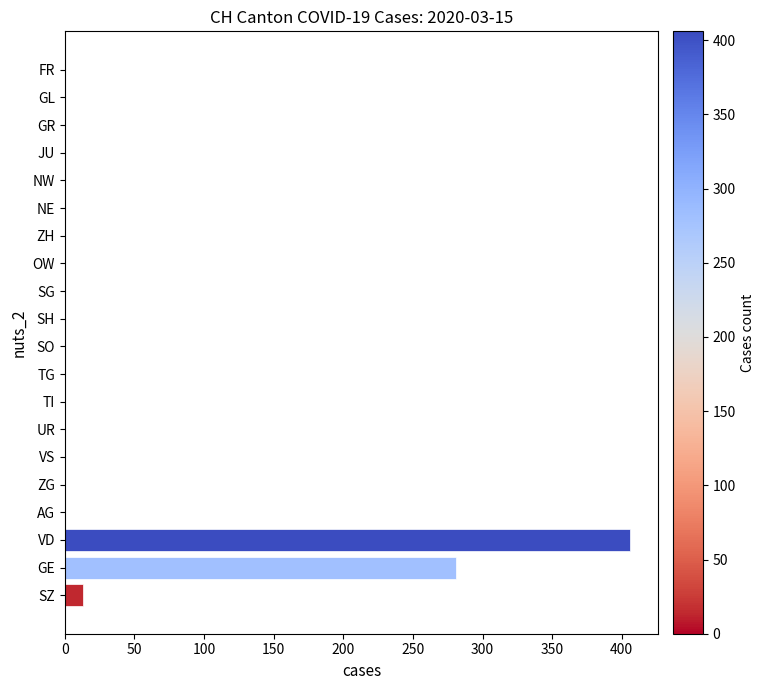

Reading top to bottom, list all the values displayed in this chart.

FR=0	GL=0	GR=0	JU=0	NW=0	NE=0	ZH=0	OW=0	SG=0	SH=0	SO=0	TG=0	TI=0	UR=0	VS=0	ZG=0	AG=0	VD=406	GE=281	SZ=13